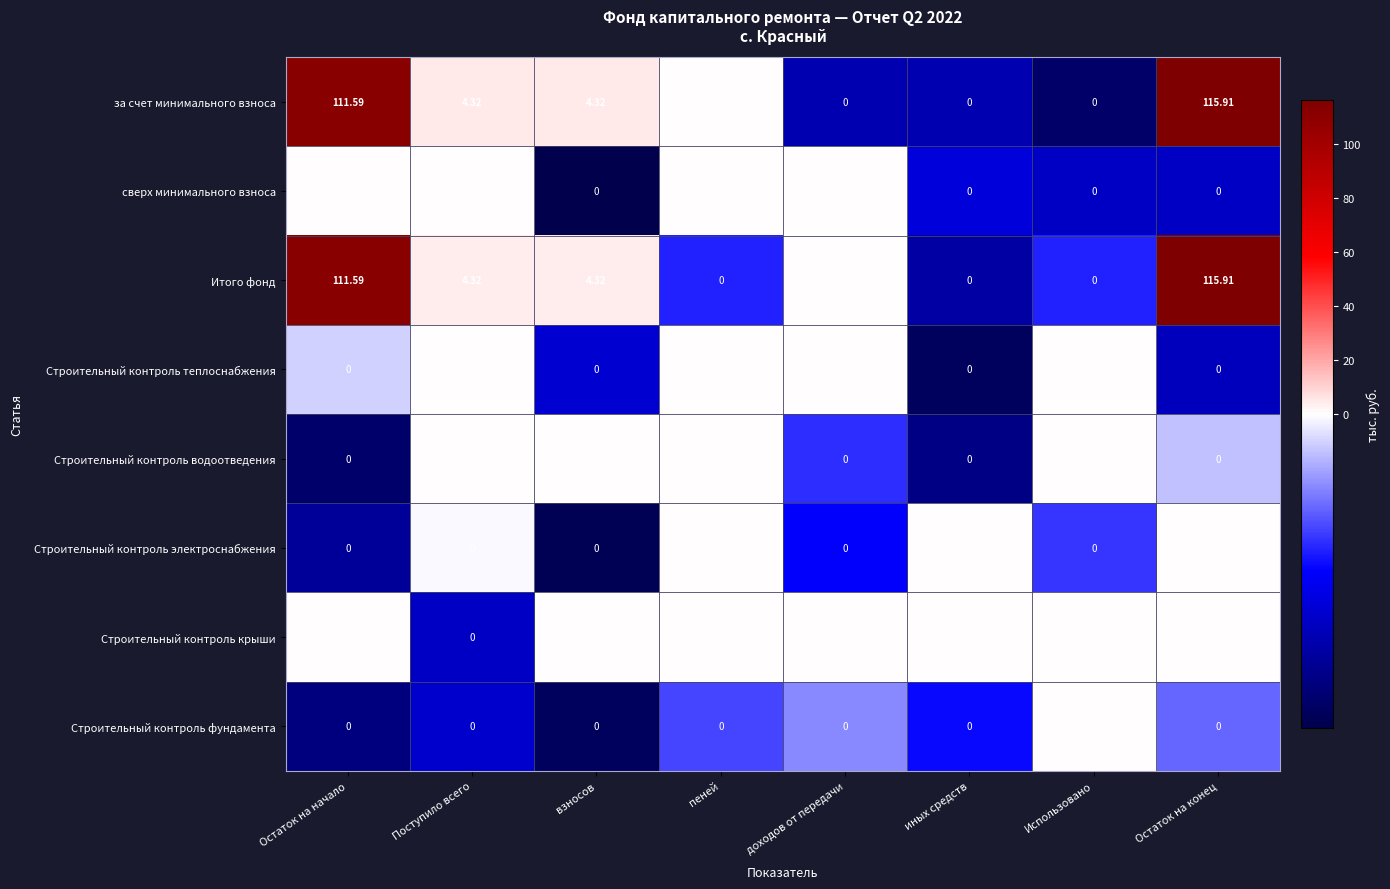

Is the value of Итого фонд at Поступило всего greater than the value of Строительный контроль водоотведения at Остаток на начало?

Yes